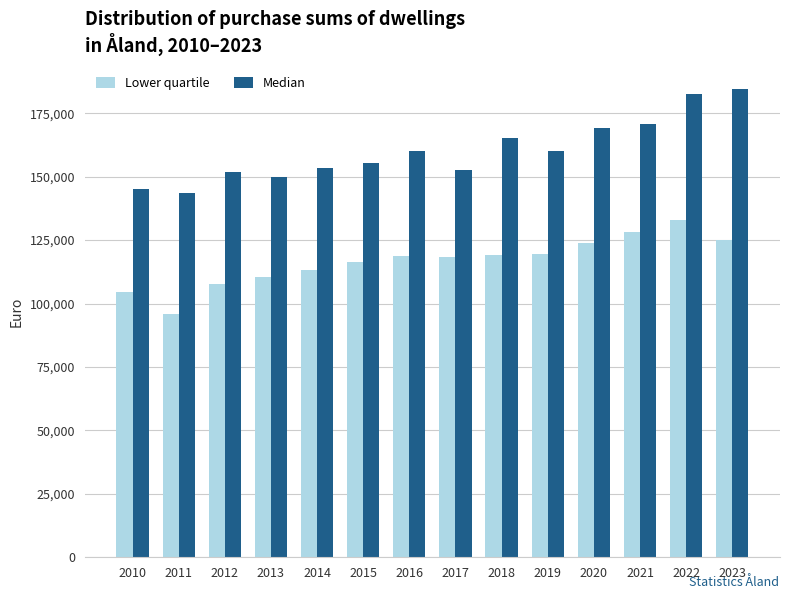

What is the difference between the maximum and minimum values in the Lower quartile series?

37068.0